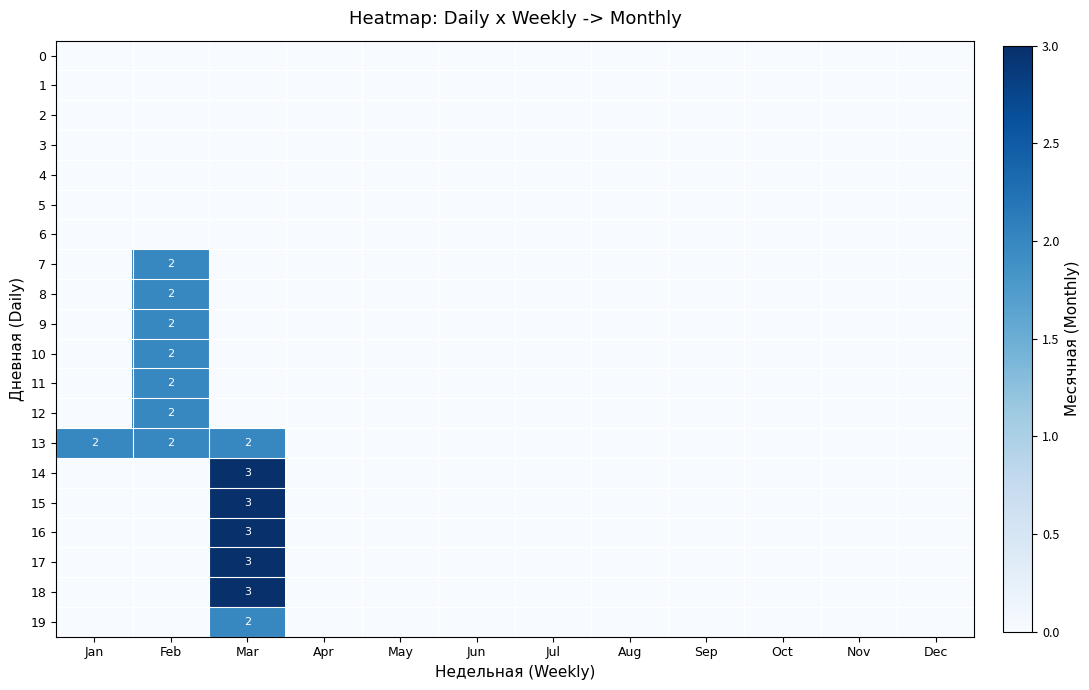

Rank the series at Jul from lowest to highest value.

0, 1, 2, 3, 4, 5, 6, 7, 8, 9, 10, 11, 12, 13, 14, 15, 16, 17, 18, 19